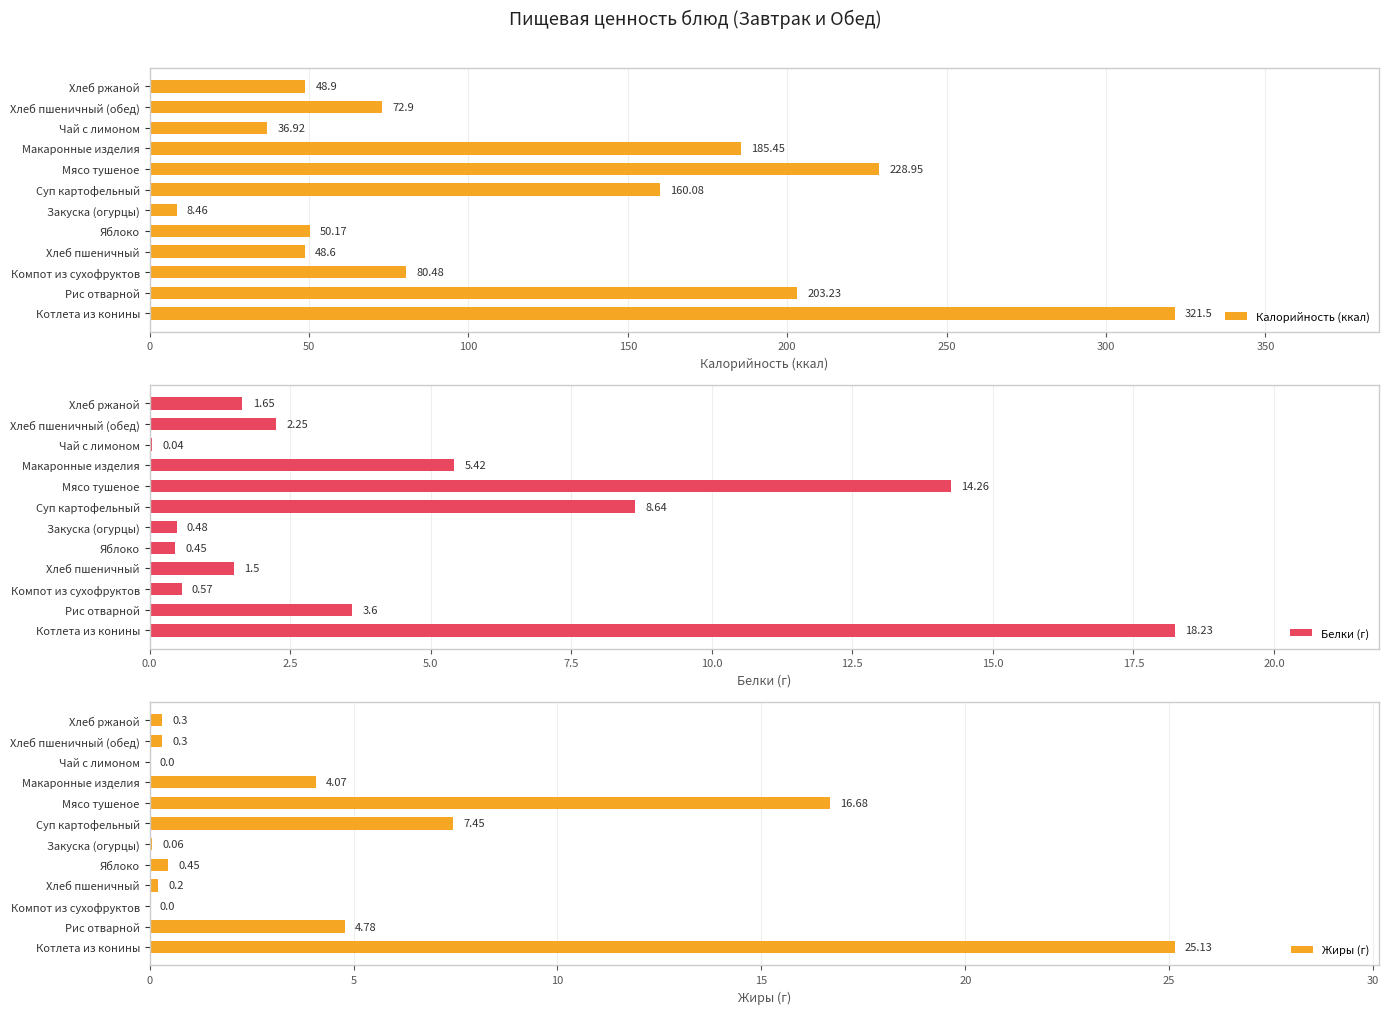

What is the sum of all Калорийность (ккал) values?

1445.6